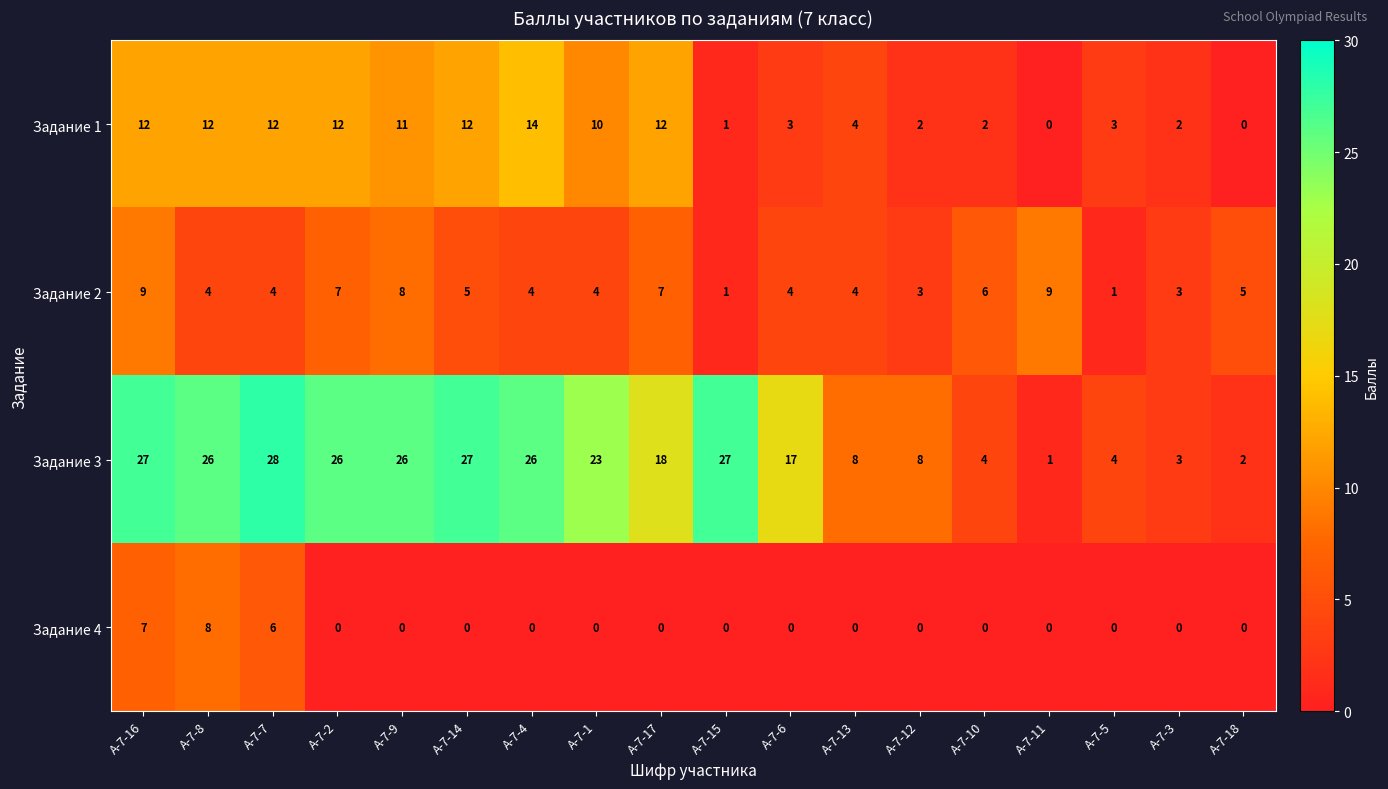

What is the sum of all Задание 2 values?

88